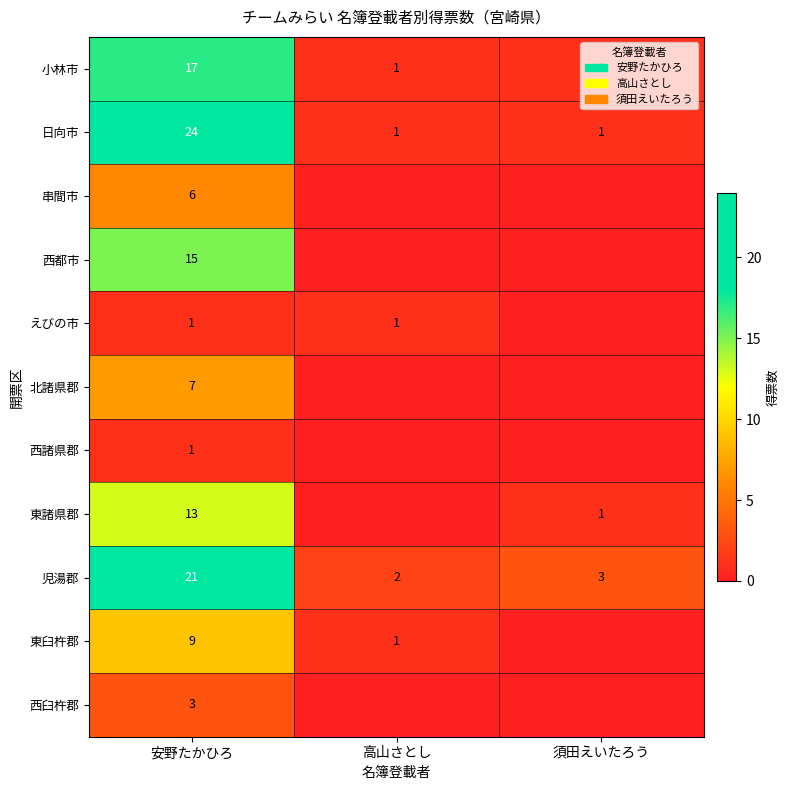

What is the difference between the highest and lowest values at 安野たかひろ?

23